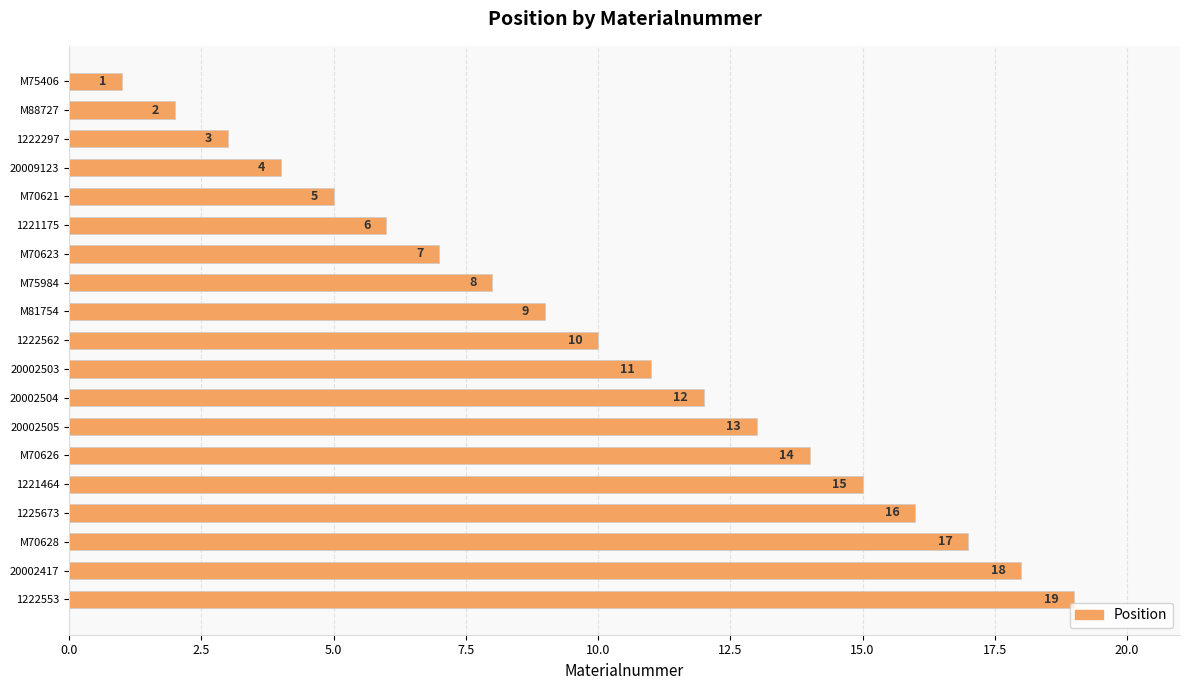

What is the label of the 4th bar from the top?

20009123